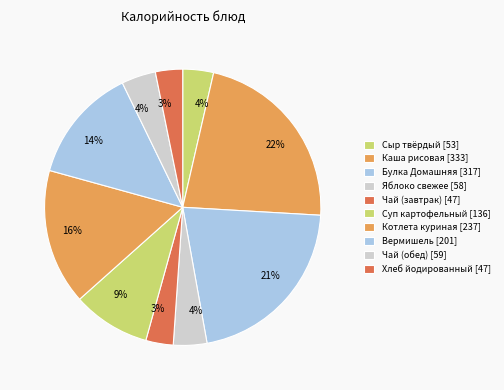

Count the number of slices in the pie.

10